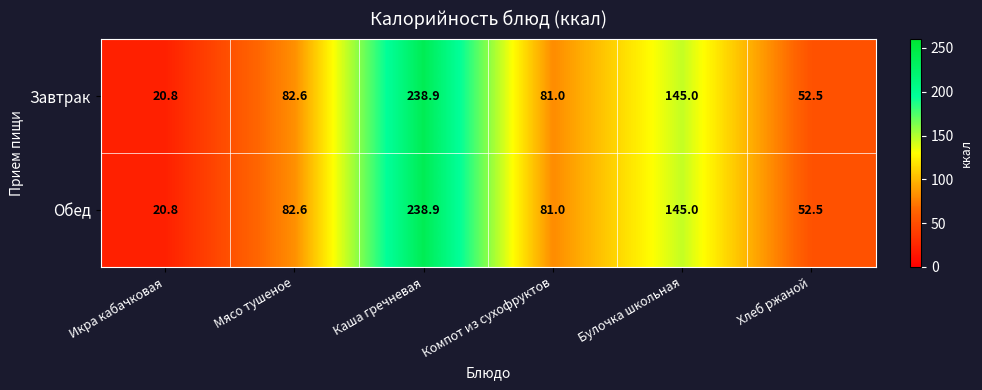

At which category is the sum across all series the highest?

Каша гречневая